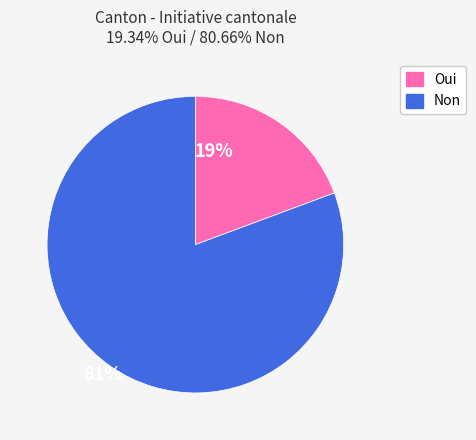

Do Oui and Non together represent more than half of the pie?

Yes